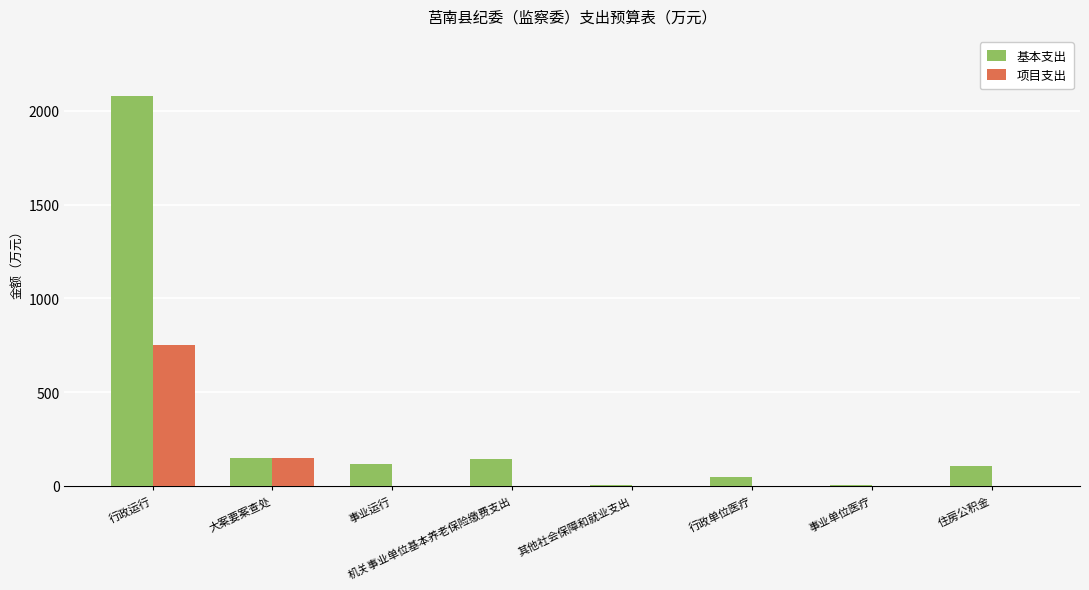

At which label does 基本支出 first exceed 118?

行政运行